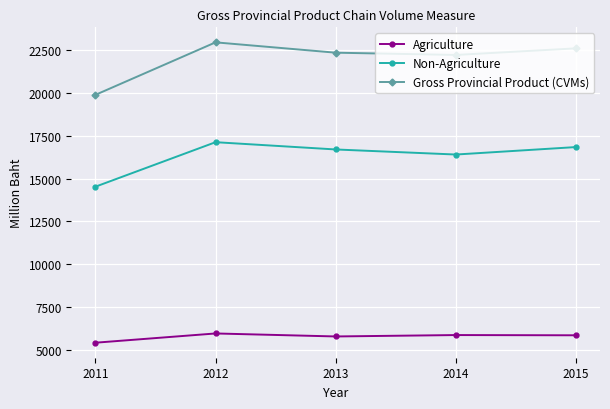

Does the chart have visible grid lines?

Yes